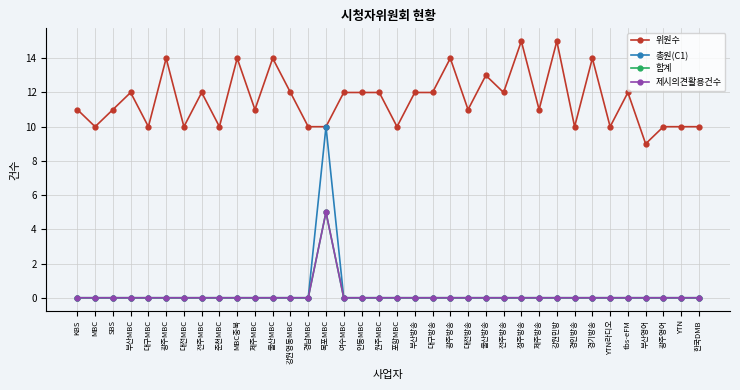

True or false: 합계 and 총원(C1) cross at least once.

False